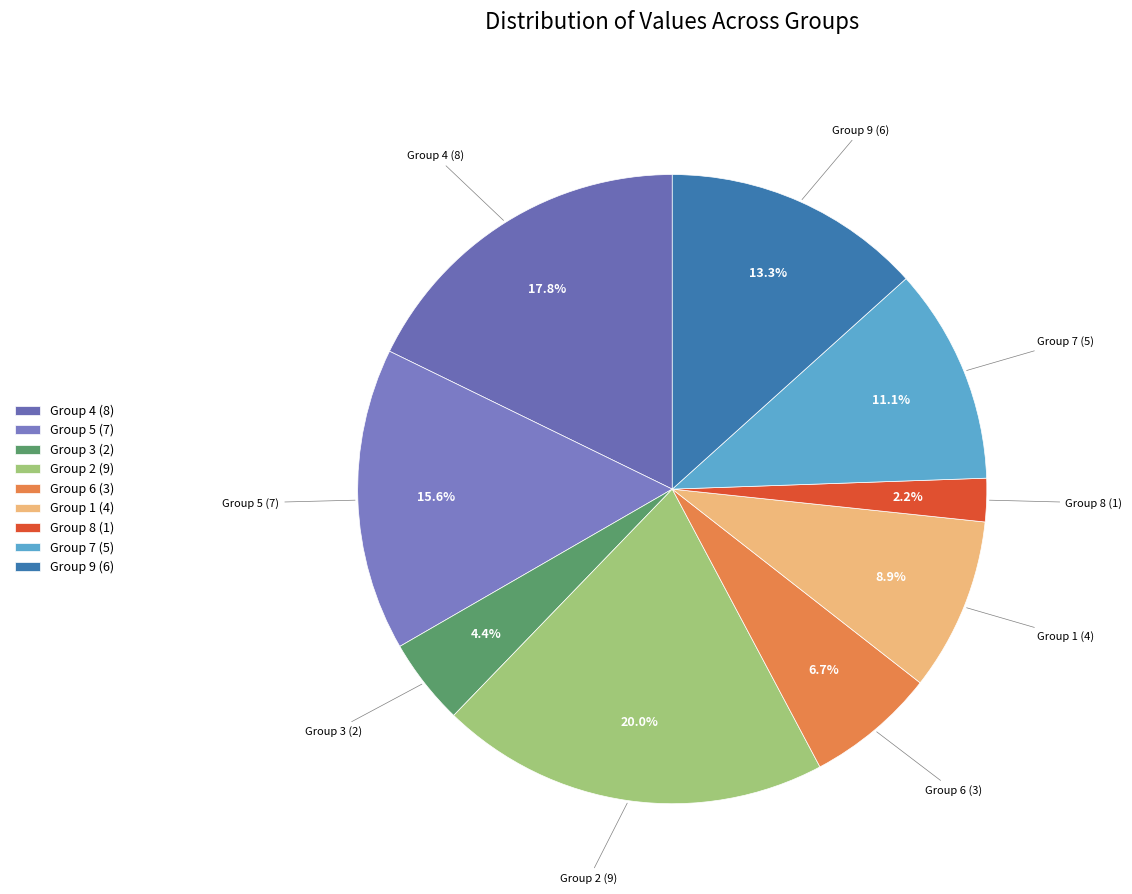

Is the sum of Group 1 (4) and Group 6 (3) greater than half?

No